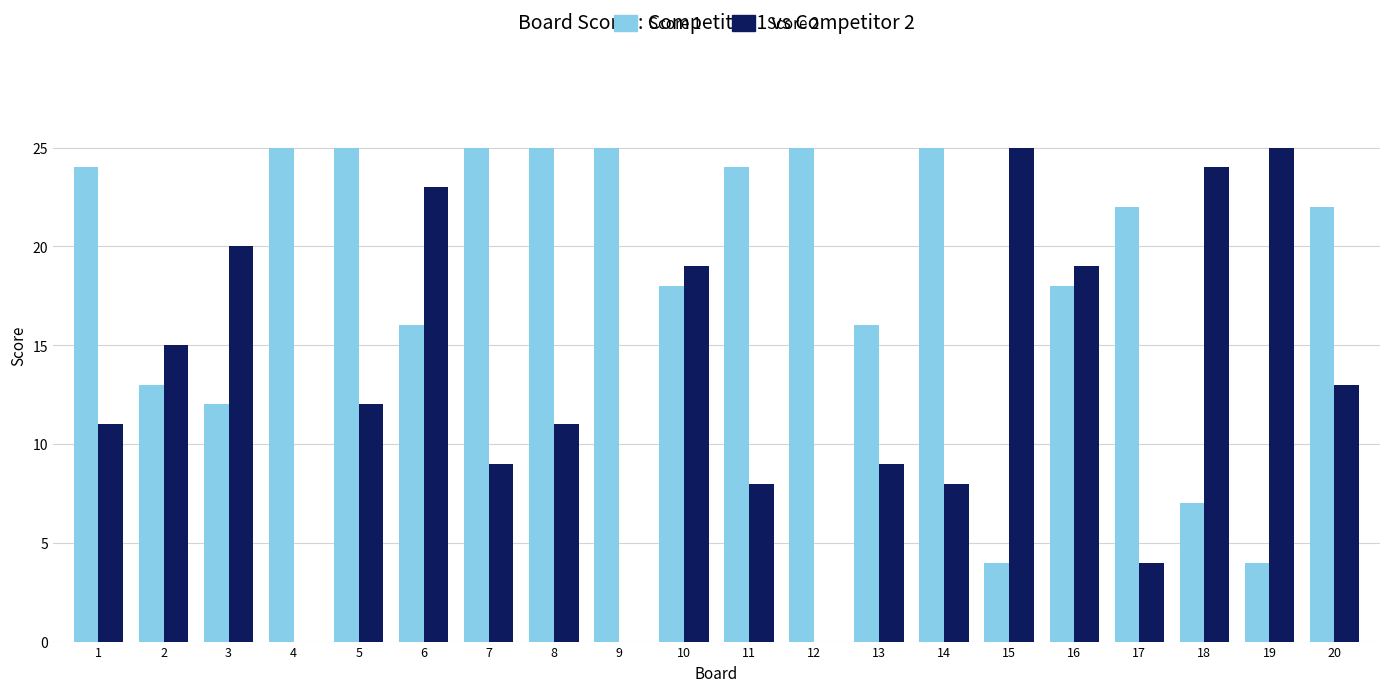

What is the total value across all series at 18?

31